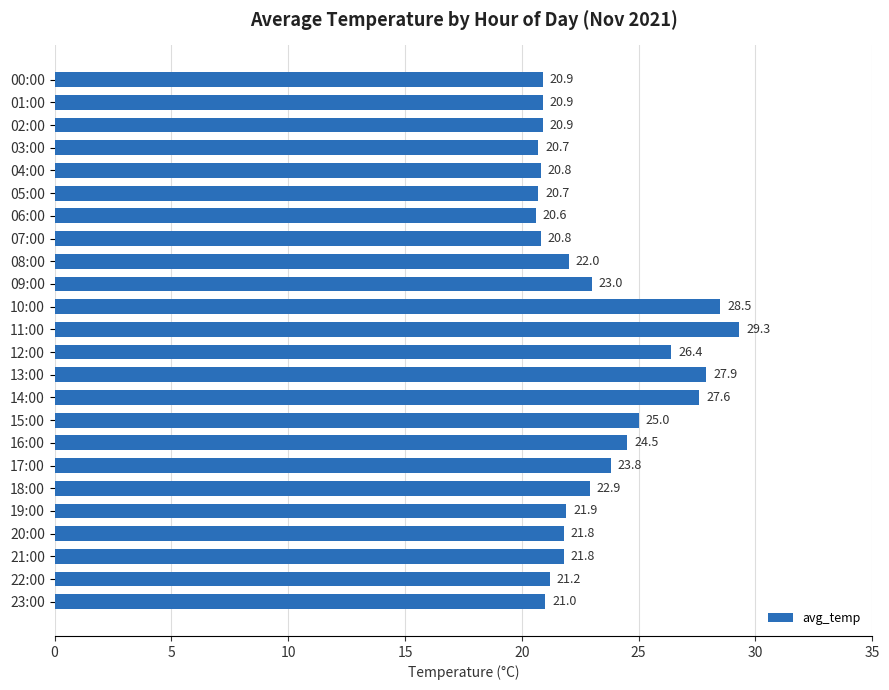

The chart shows a value of 39.7 at 18:00. True or false?

False